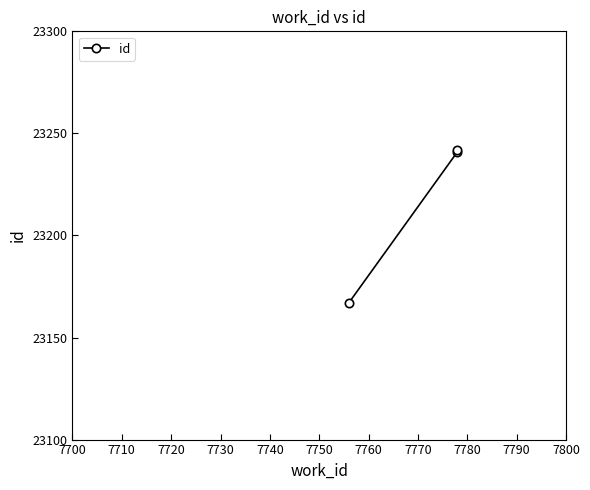

What is the value of the 2nd point from the left?

23241